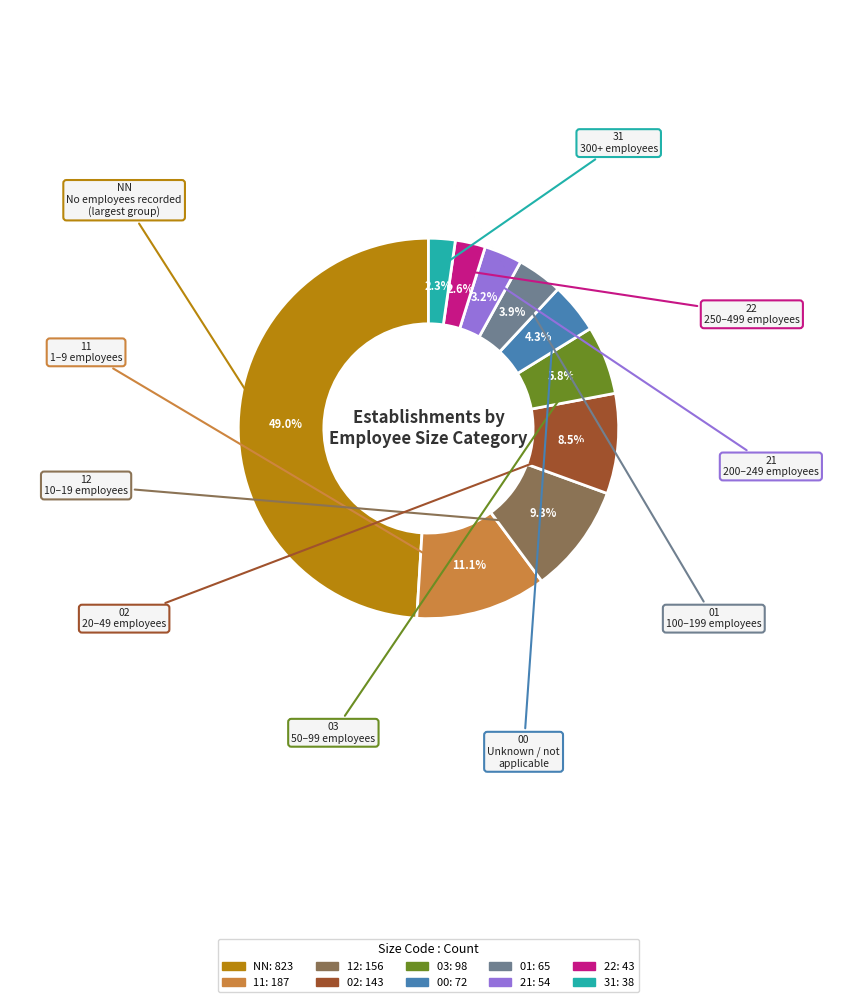

Is 00 the majority of the pie?

No